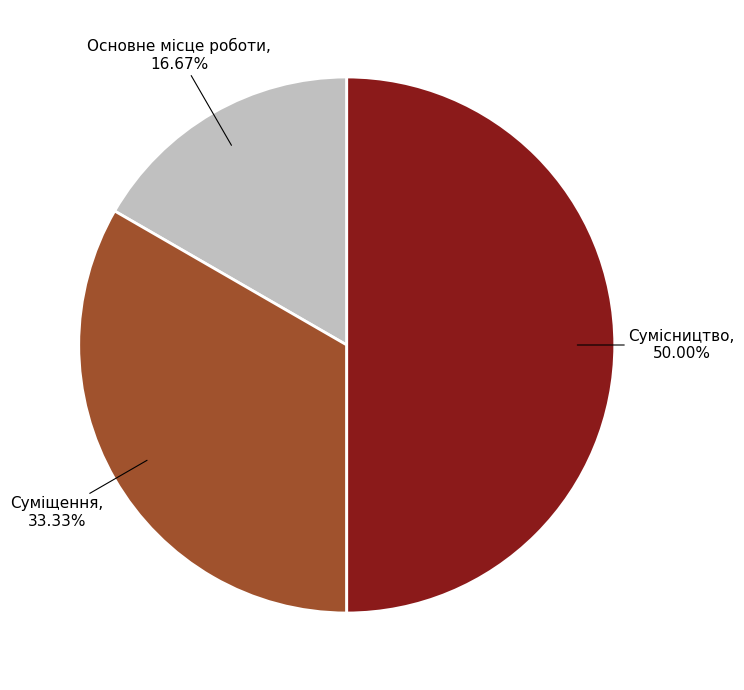

Which has a higher value, Основне місце роботи or Сумісництво?

Сумісництво